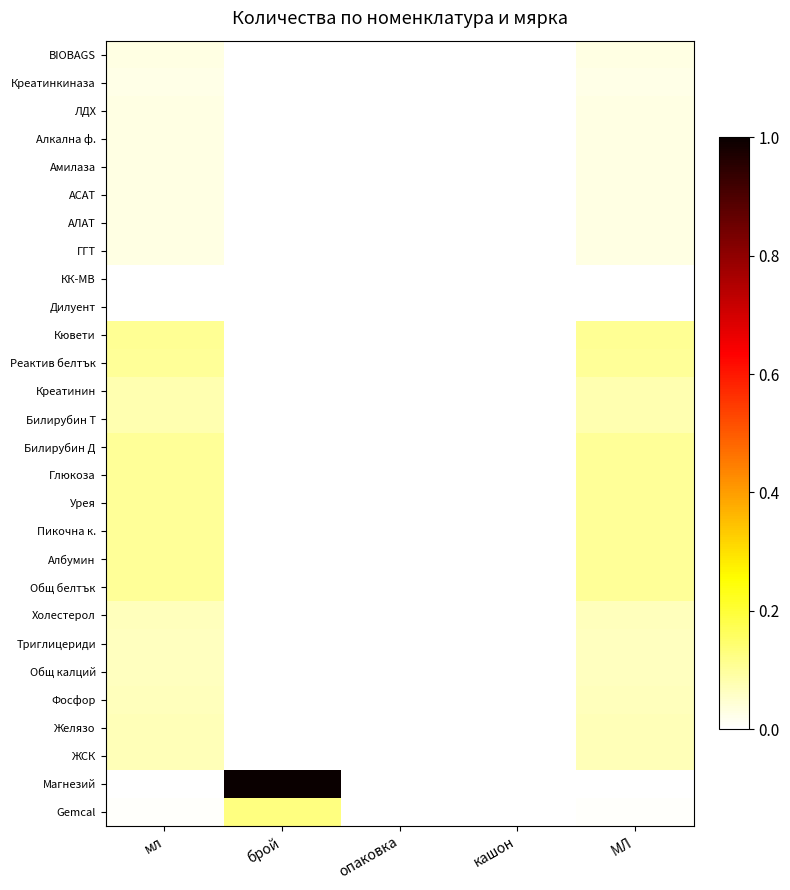

Count the number of data series in this chart.

28